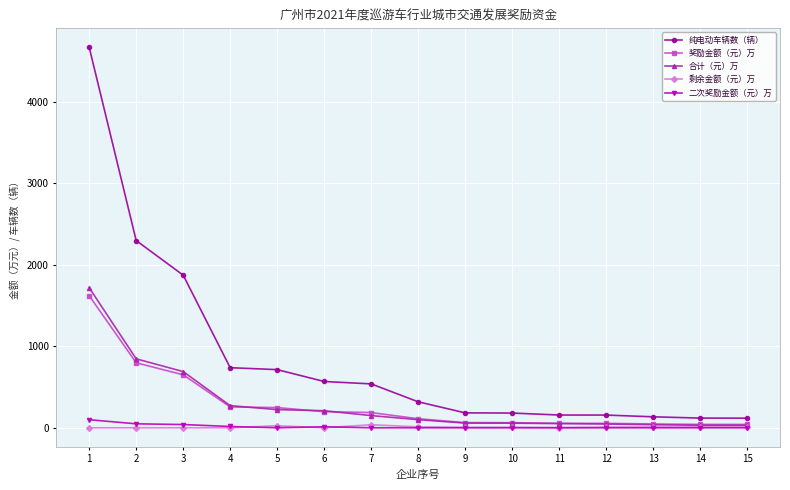

How many distinct data groups are displayed?

5